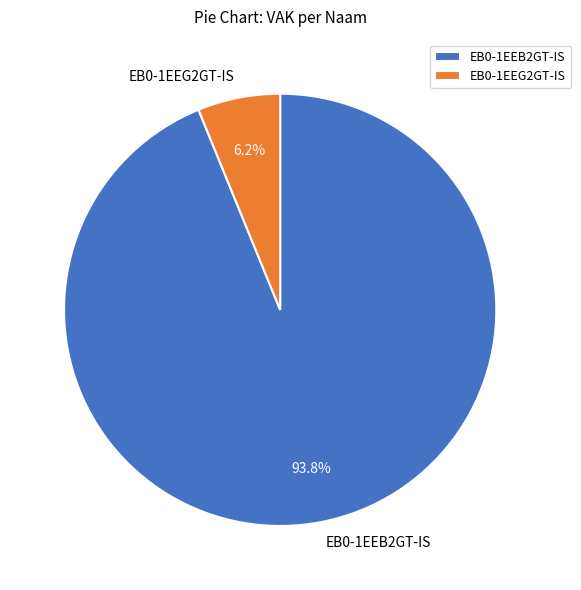

Combined, do EB0-1EEG2GT-IS and EB0-1EEB2GT-IS account for over 50%?

Yes